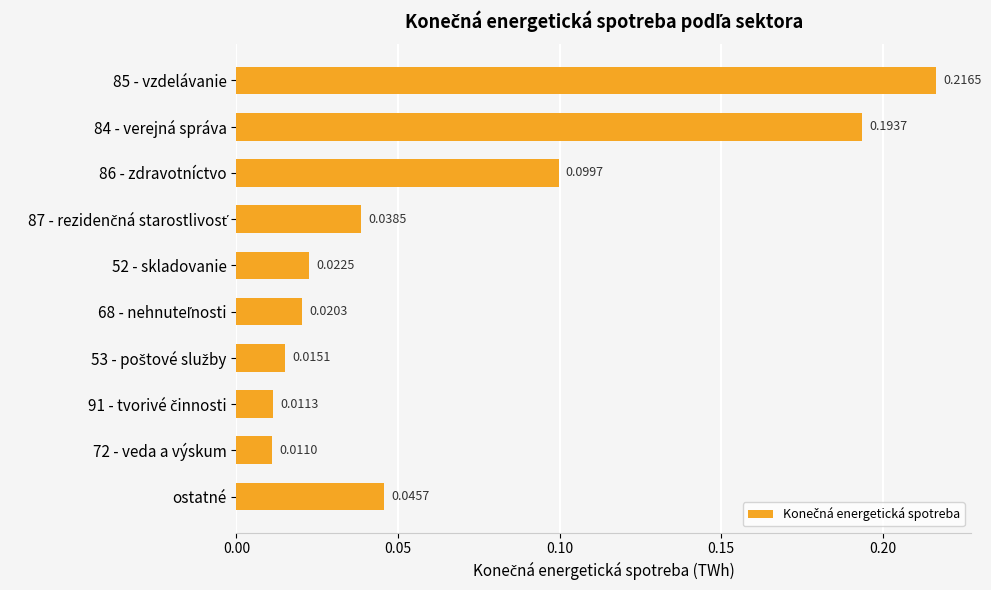

Between 85 - vzdelávanie and ostatné, which is larger?

85 - vzdelávanie